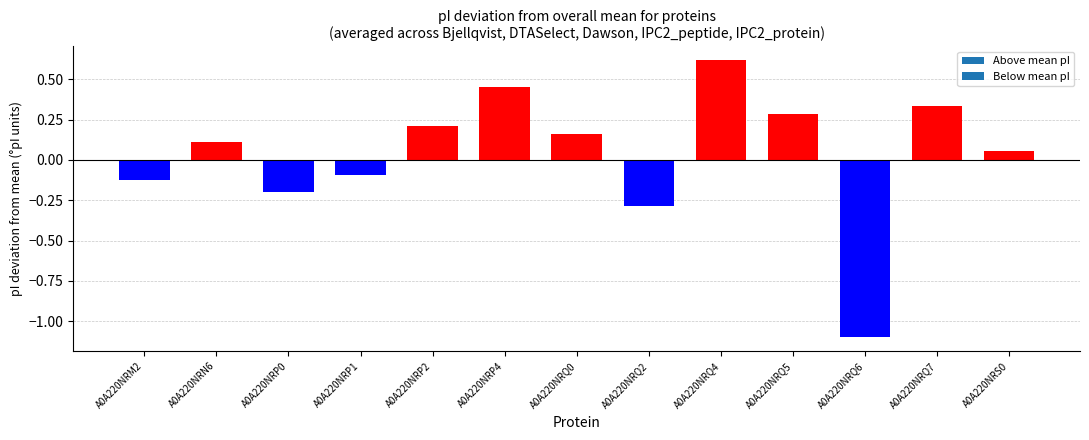

What is the difference between the second highest and second lowest values?

0.7